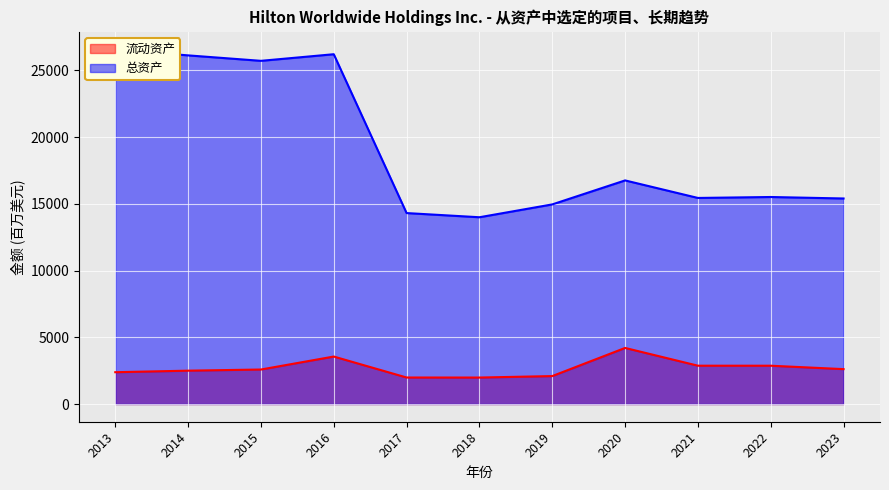

The value of 总资产 at 2015 is 33630. True or false?

False